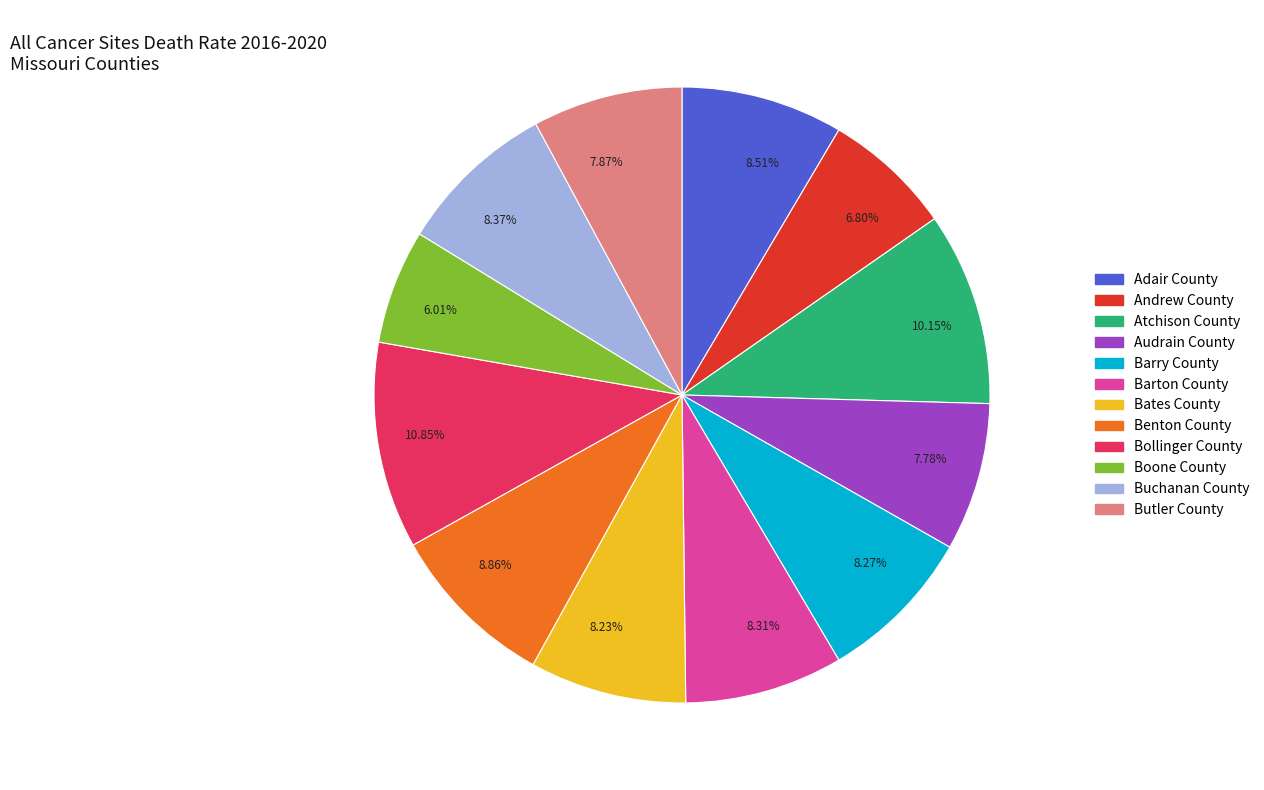

Does any single category account for the majority?

No